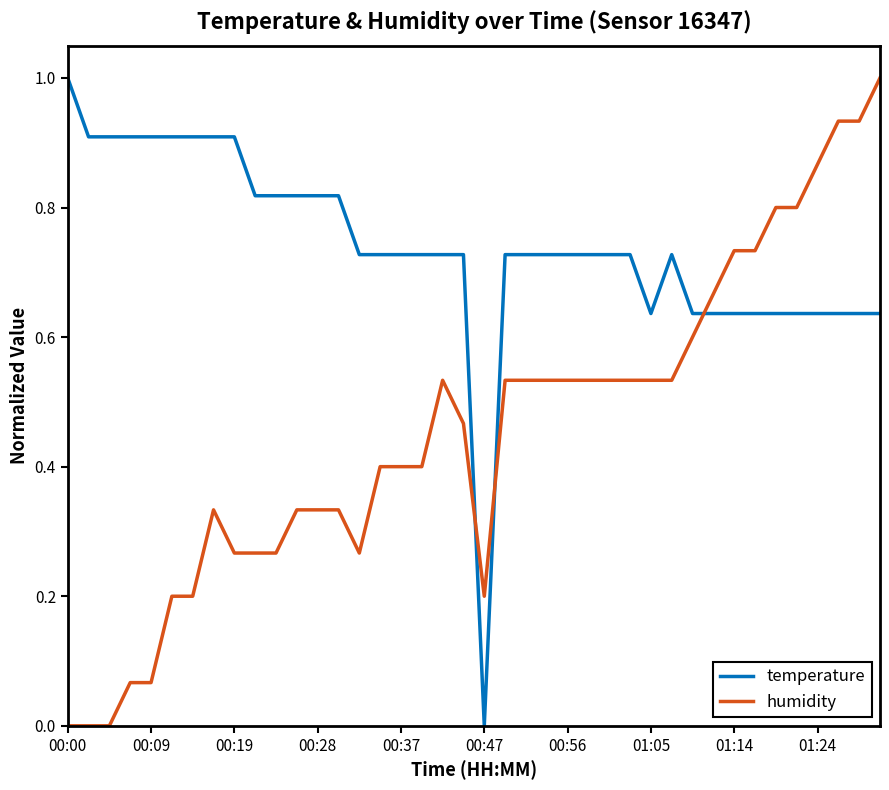

Which series has the largest total across all categories?

temperature